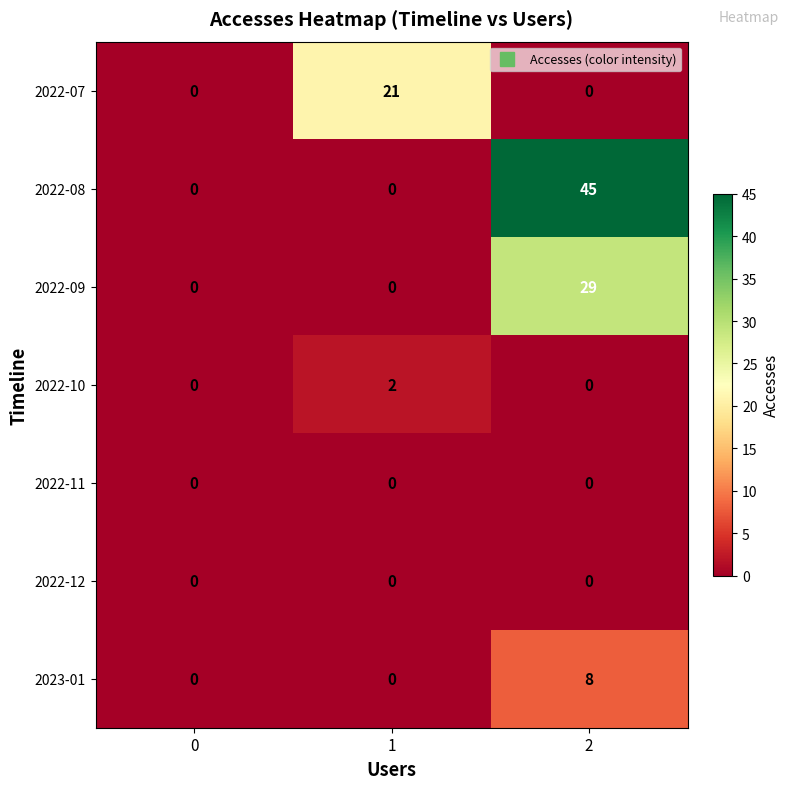

Which series has the largest range (max minus min)?

2022-08